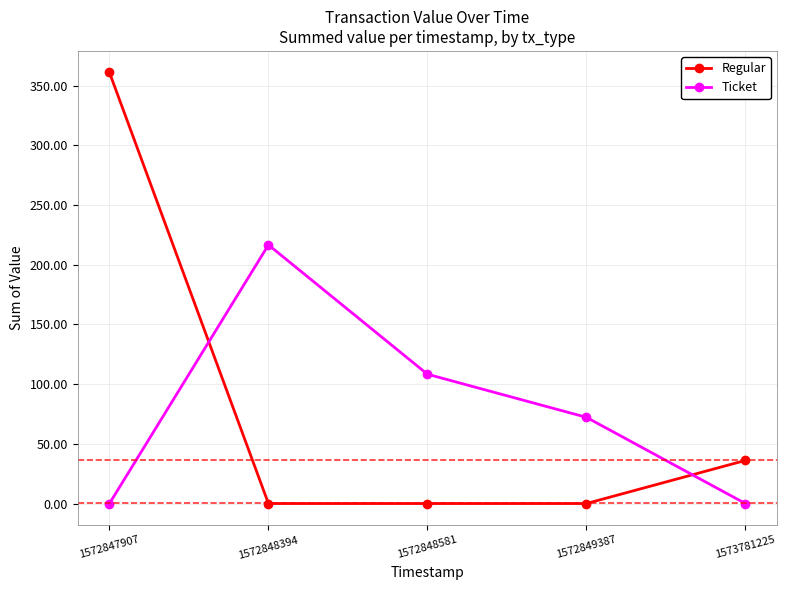

Is the value of Regular at 1572847907 greater than the value of Ticket at 1572848394?

Yes